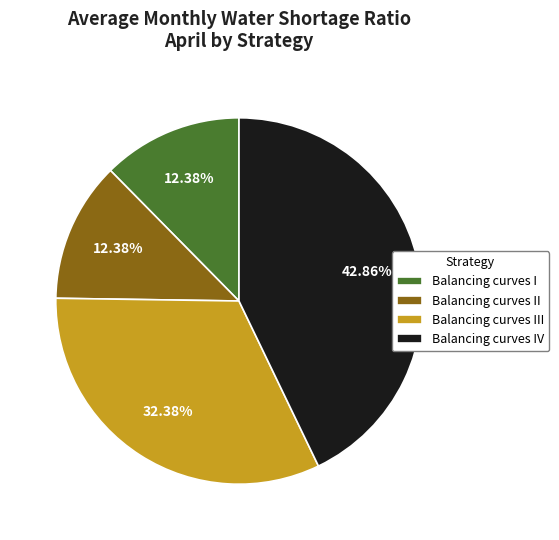

To the nearest percent, what percentage of the pie is Balancing curves II?

12%